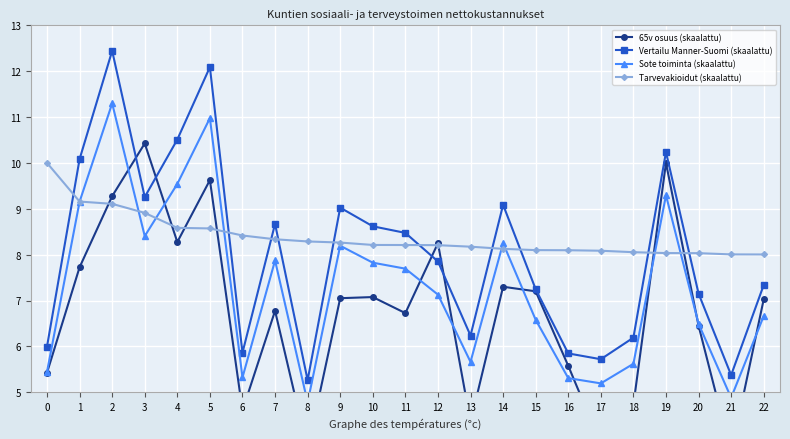

Between which two adjacent categories do 65v osuus (skaalattu) and Vertailu Manner-Suomi (skaalattu) first intersect?

2 and 3